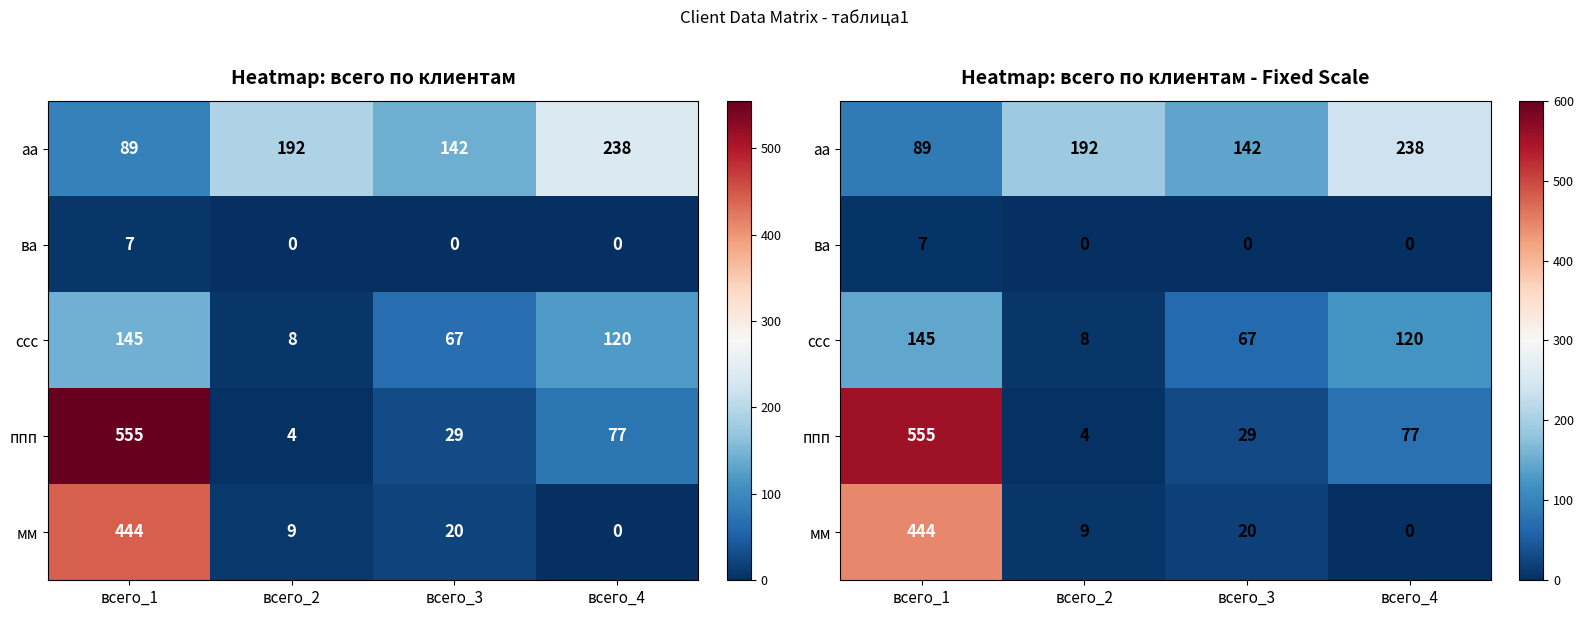

How many data points in ва are above 0?

1